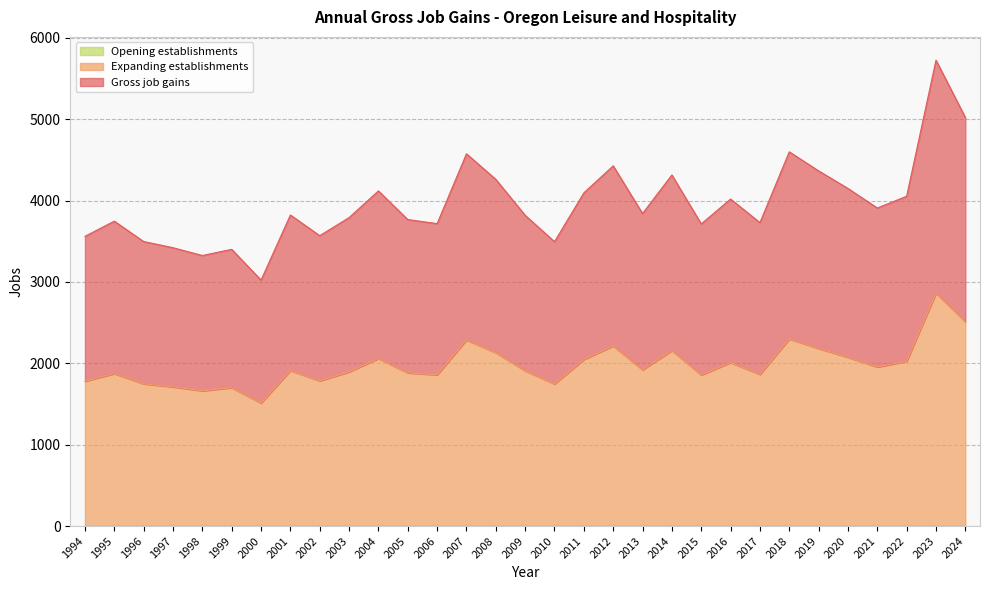

True or false: Gross job gains has more than 1 interior local peaks.

True